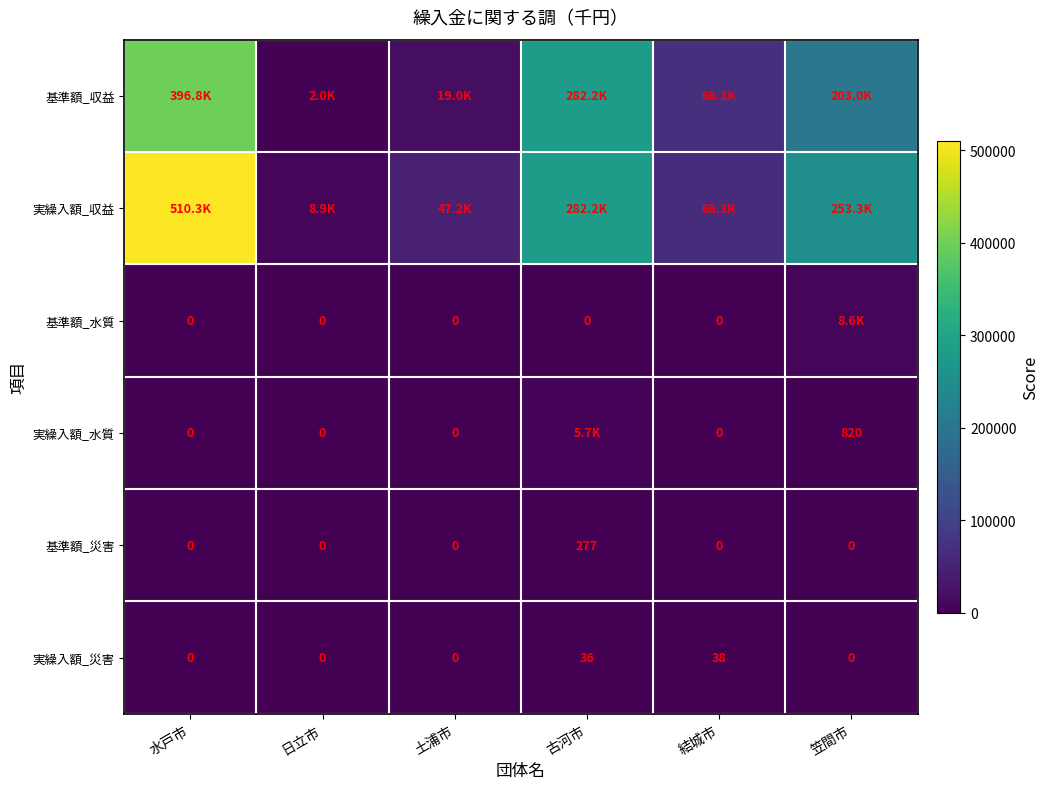

At which label does 実繰入額_災害 reach its peak?

結城市